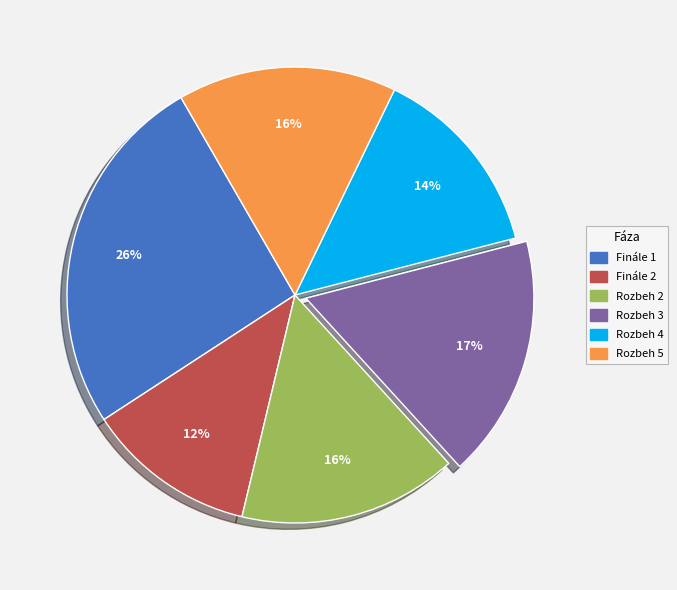

Does Finále 2 represent more than half of the total?

No